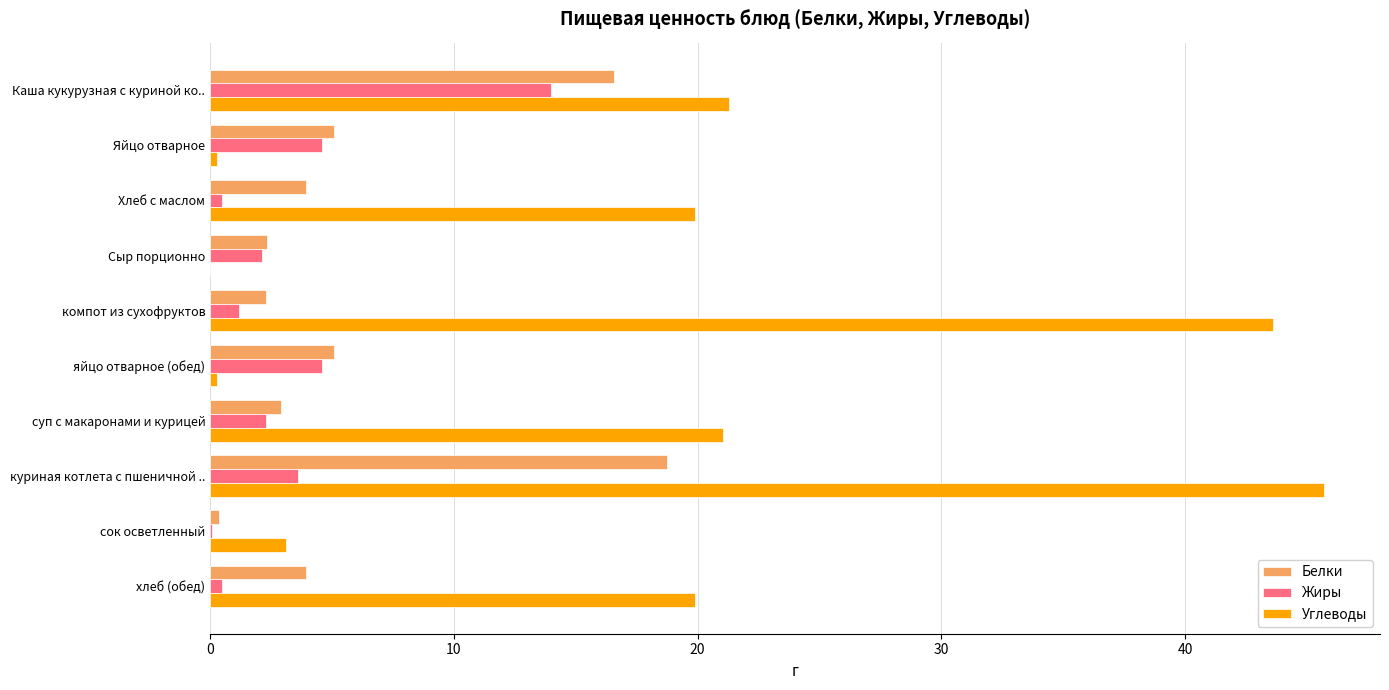

The value of Жиры at Яйцо отварное is 8.1. True or false?

False